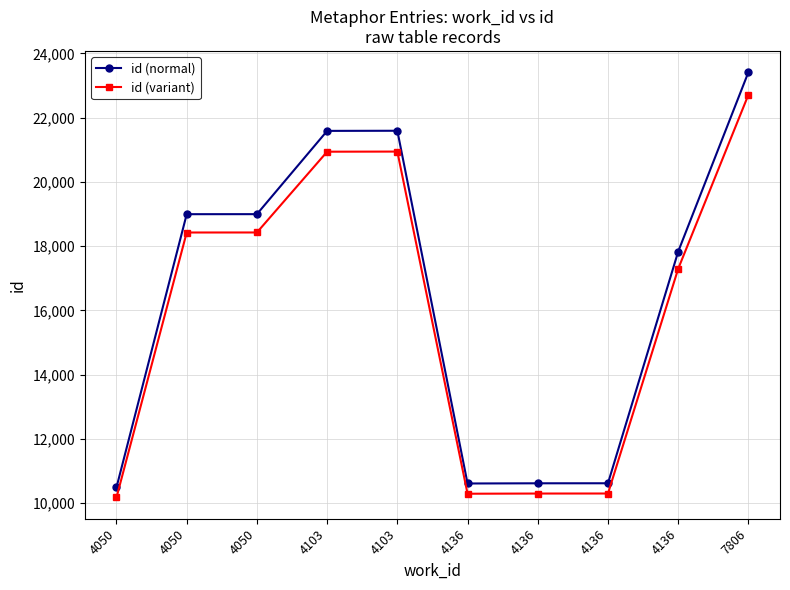

Which series has the widest spread of values?

id (normal)